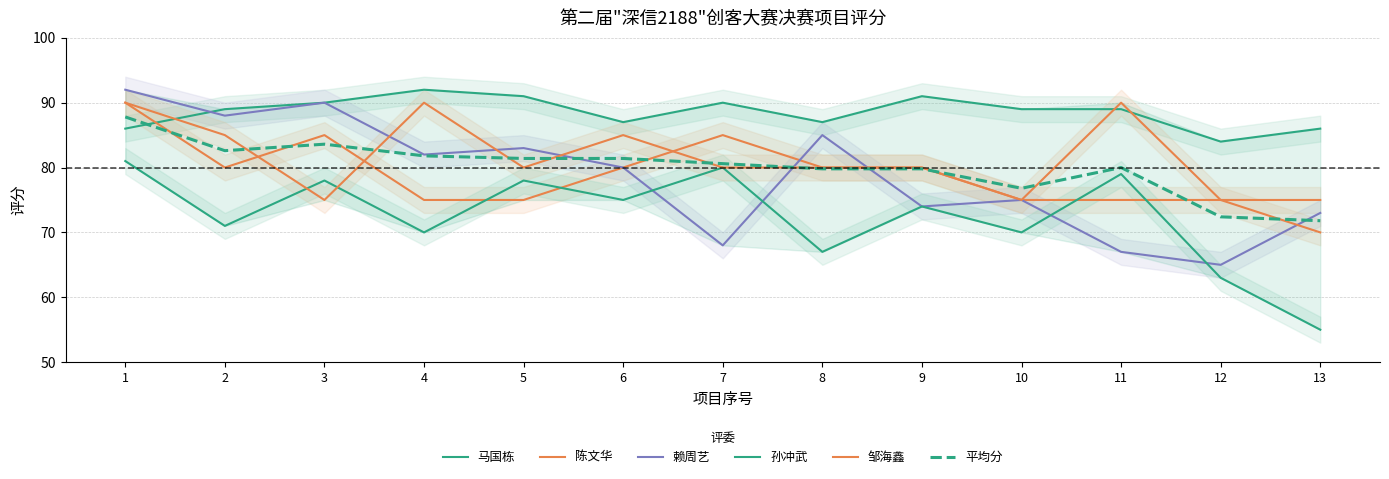

What is the spread (max minus min) of values at 2?

18.0